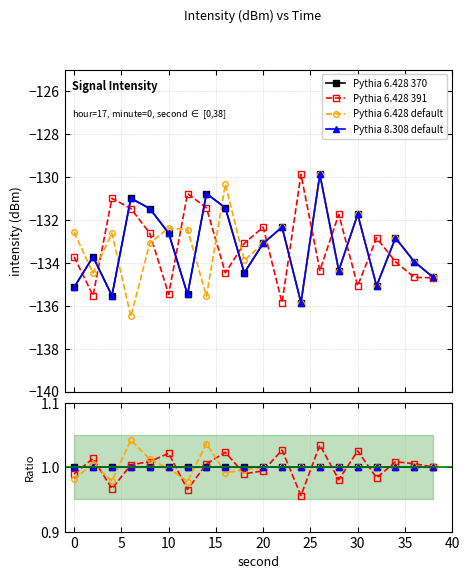

True or false: Pythia 8.308 default and Pythia 6.428 370 cross at least once.

False